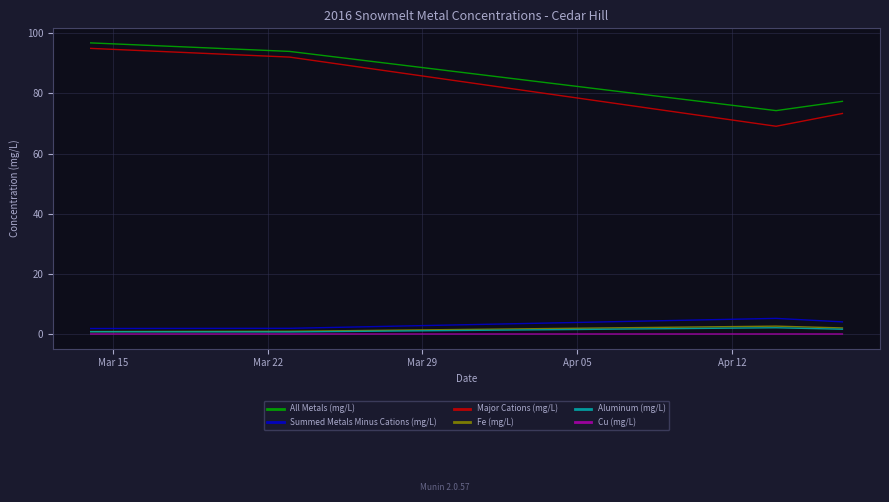

Does the chart display data point markers on the line(s)?

No